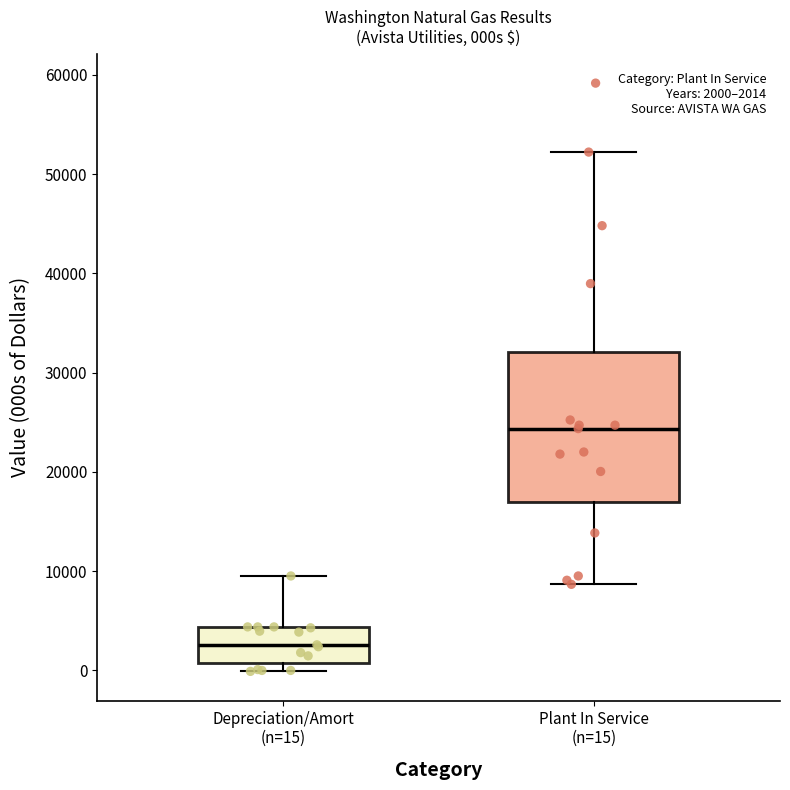

Which box has the lowest median line?

Depreciation/Amort (n=15)